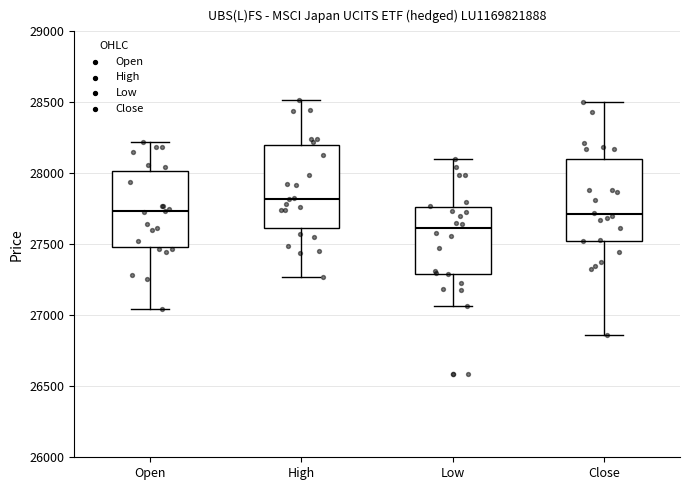

Where is the lower edge of the box for Open on the y-axis? The values are not printed on the chart, so give them approximately, as read against the axis.

27500